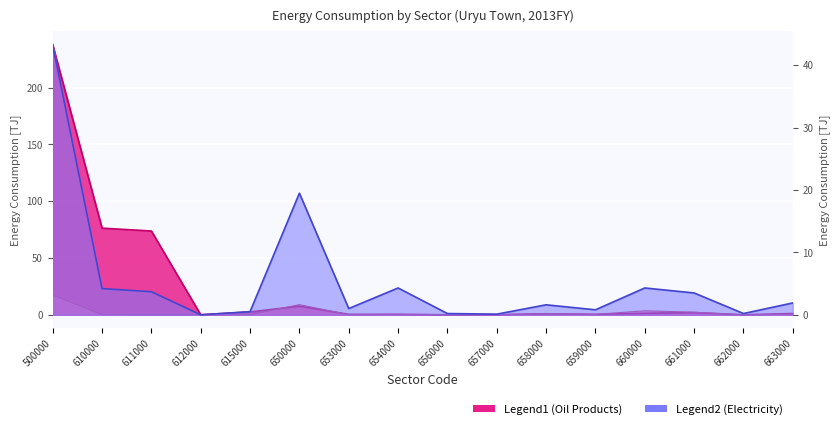

What is the sum of the Electricity values at 663000 and 661000?

5.4